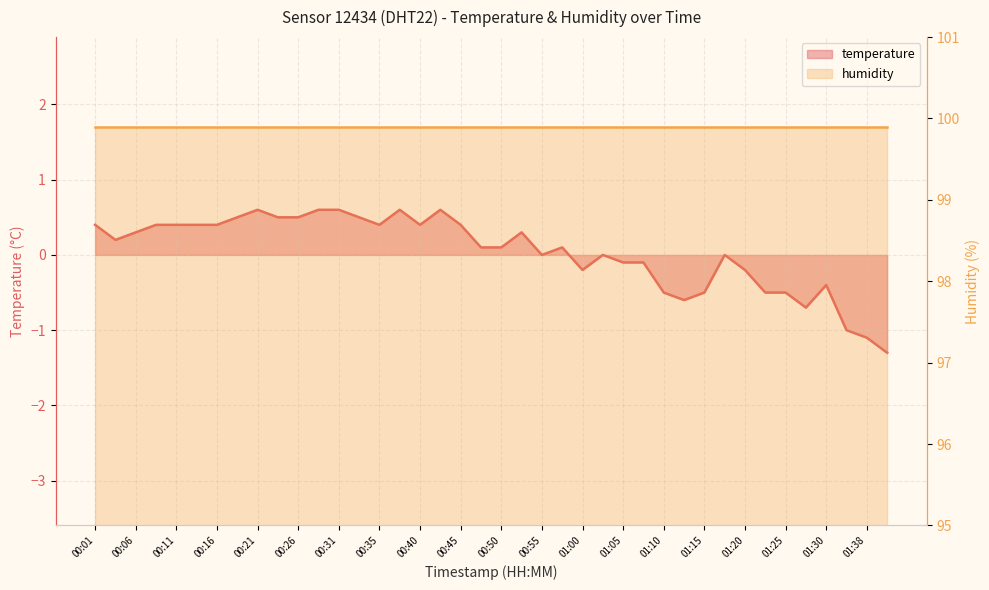

What is the difference between the second highest and second lowest values?

1.7